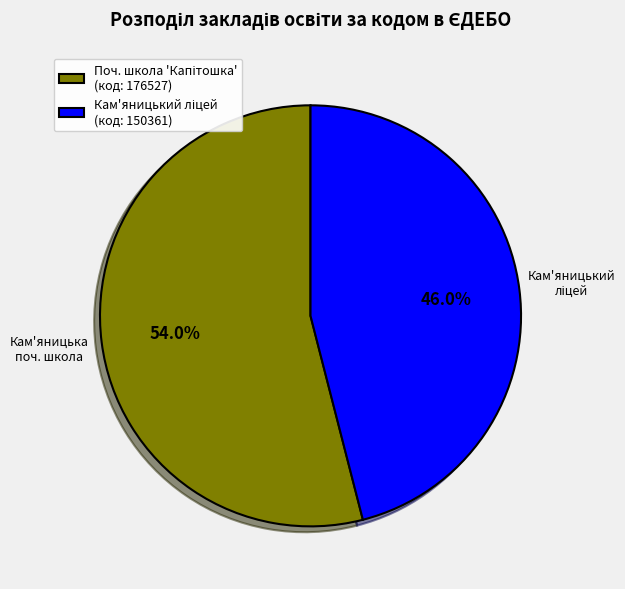

Does any single category account for the majority?

Yes